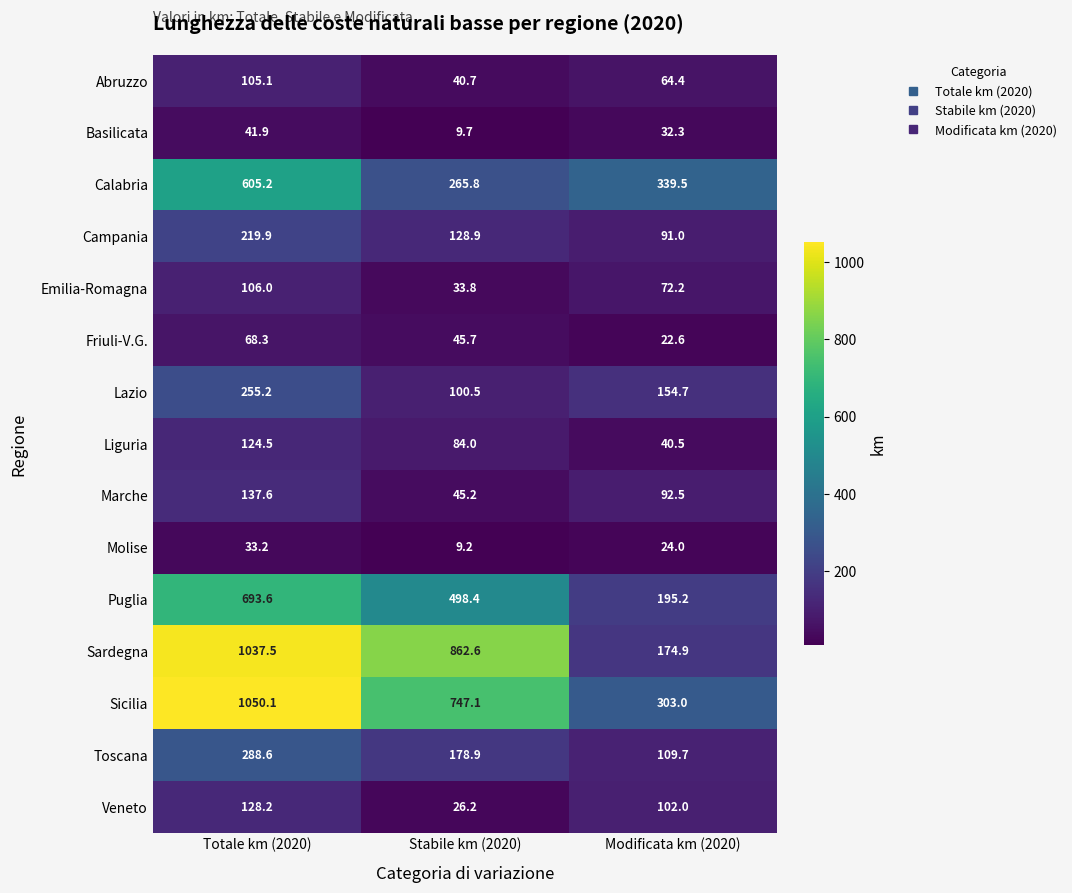

Which series has the widest spread of values?

Sardegna